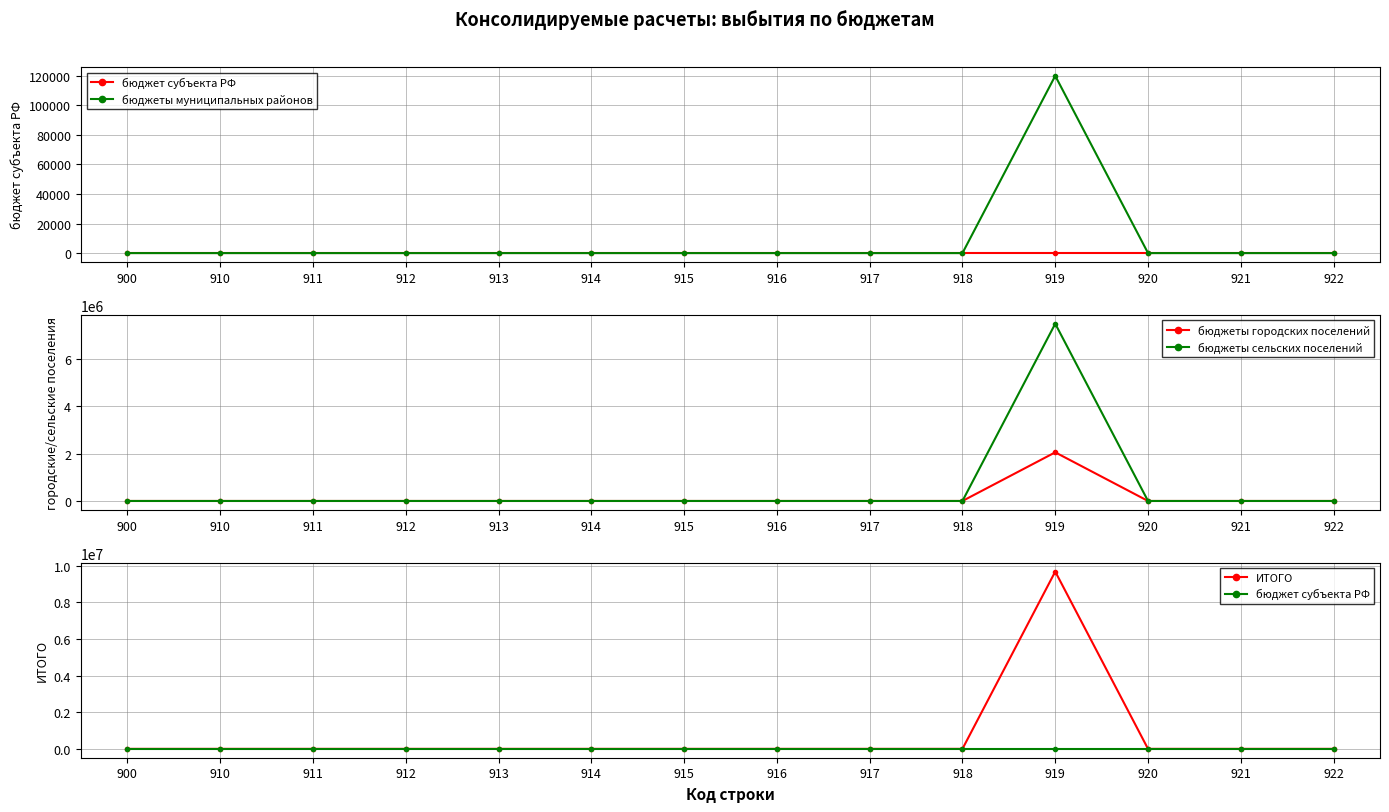

Which series has the largest total across all categories?

ИТОГО